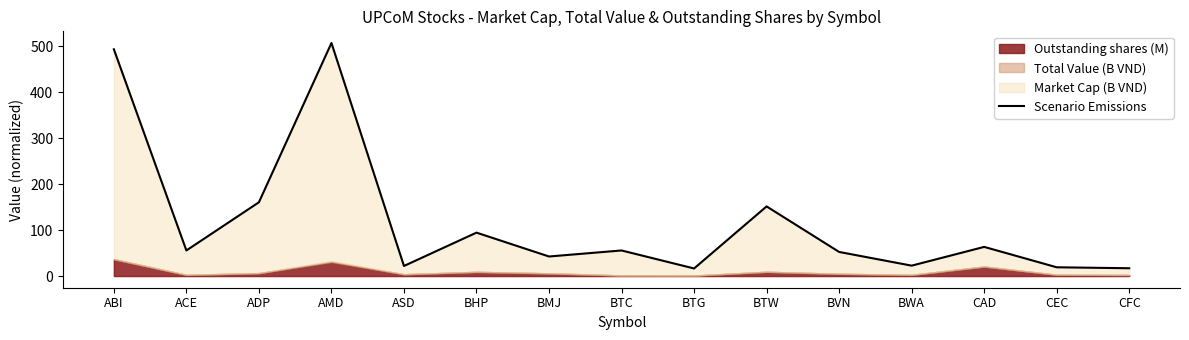

Between ADP and CAD, which is larger?

ADP